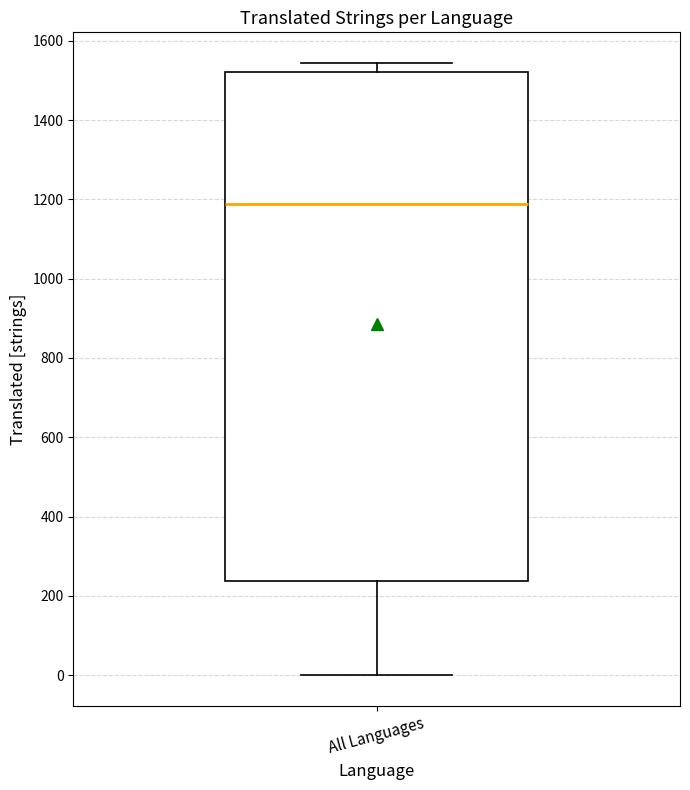

Read this box plot against the y-axis: the position of the median line, the range covered by the box, and the ends of both whiskers. The values are not printed on the chart, so give them approximately, as read against the axis.

median 1180, box 240 to 1520, whiskers 0 to 1540